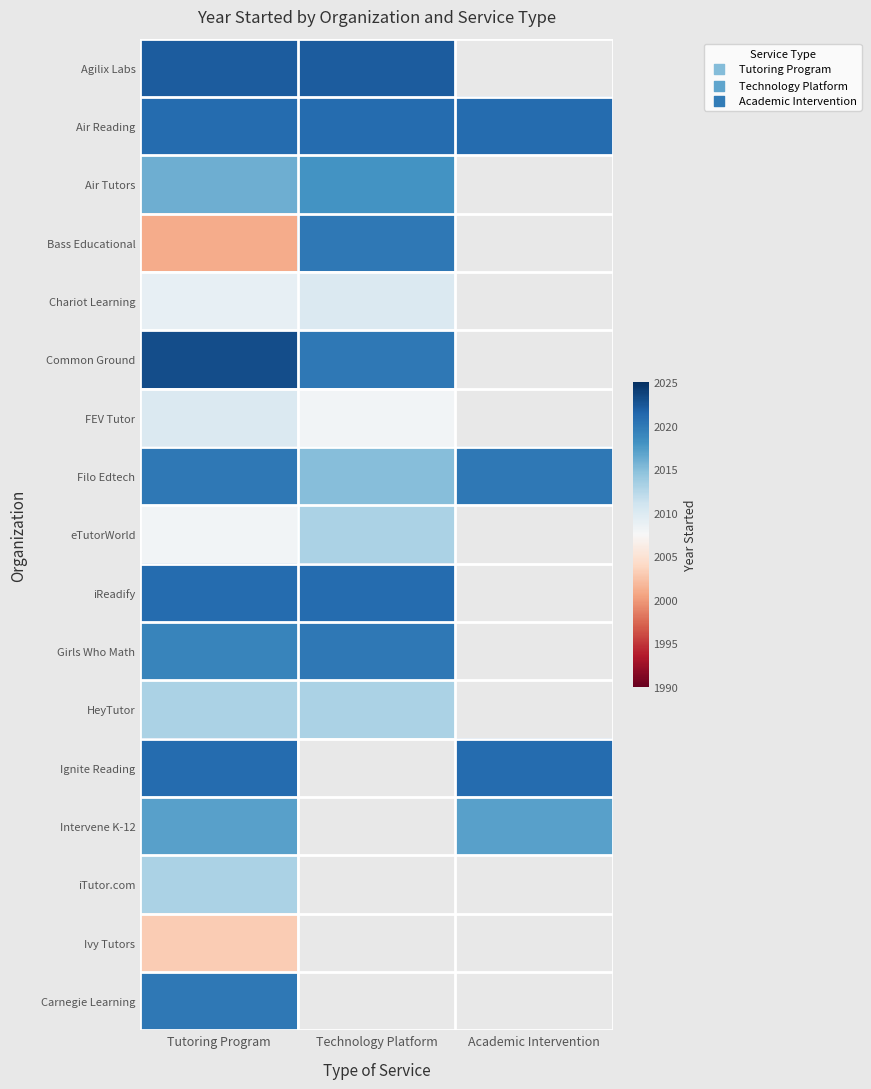

Read the FEV Tutor value at Tutoring Program.

2010.0